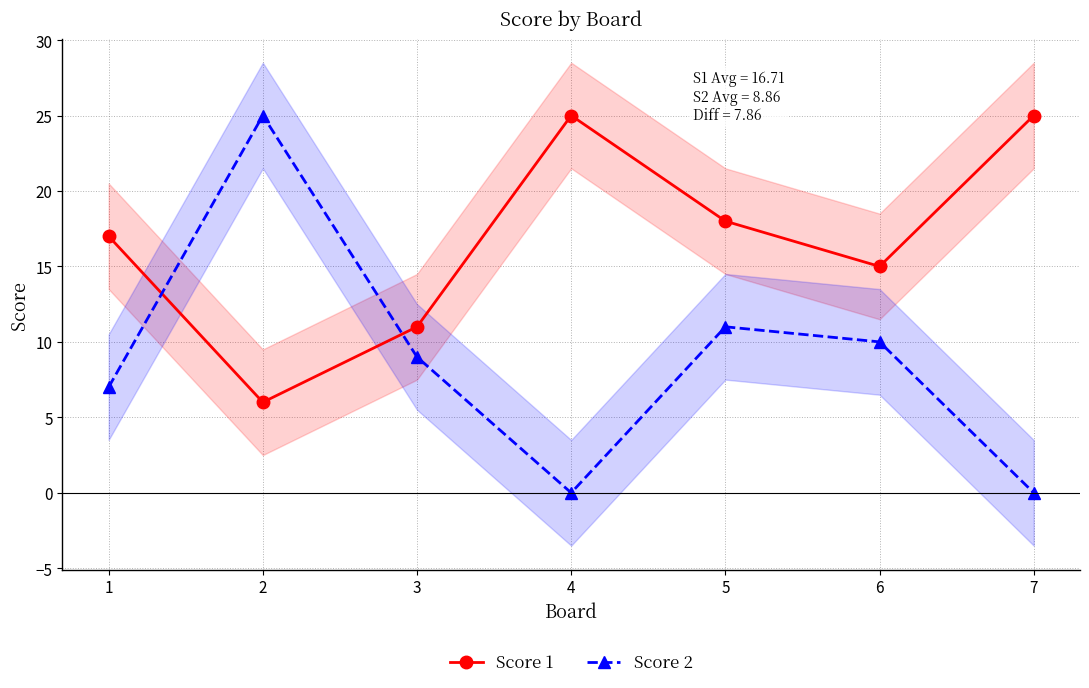

True or false: Score 1 has a value of 6 at 2.

True